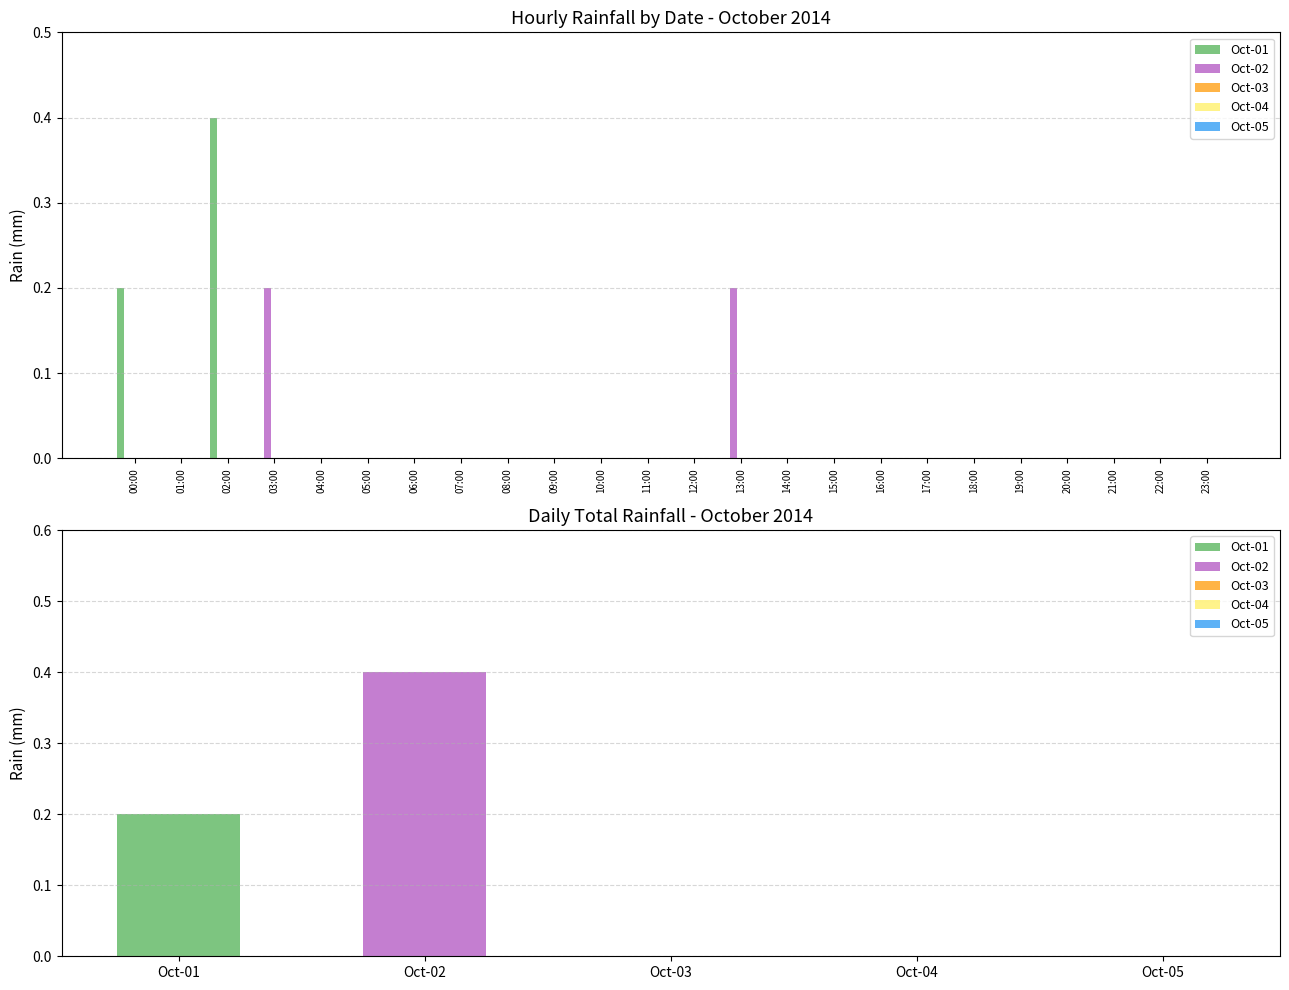

Which series has the widest spread of values?

Oct-01